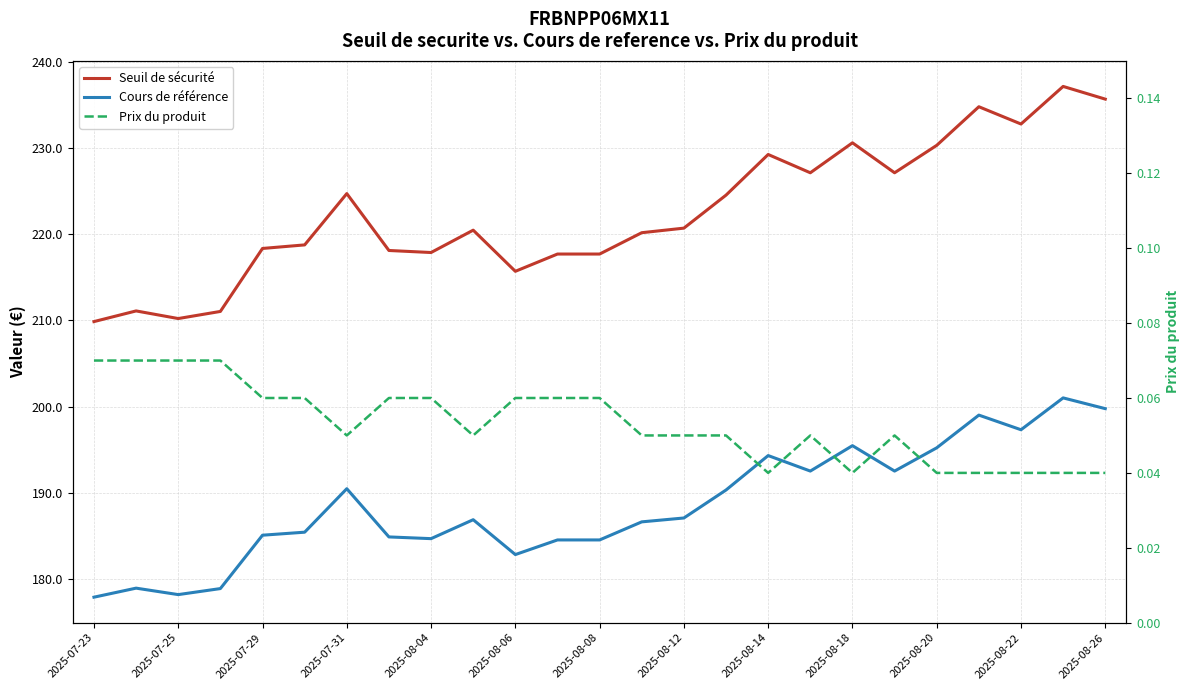

What position from the right is 2025-08-18?

7